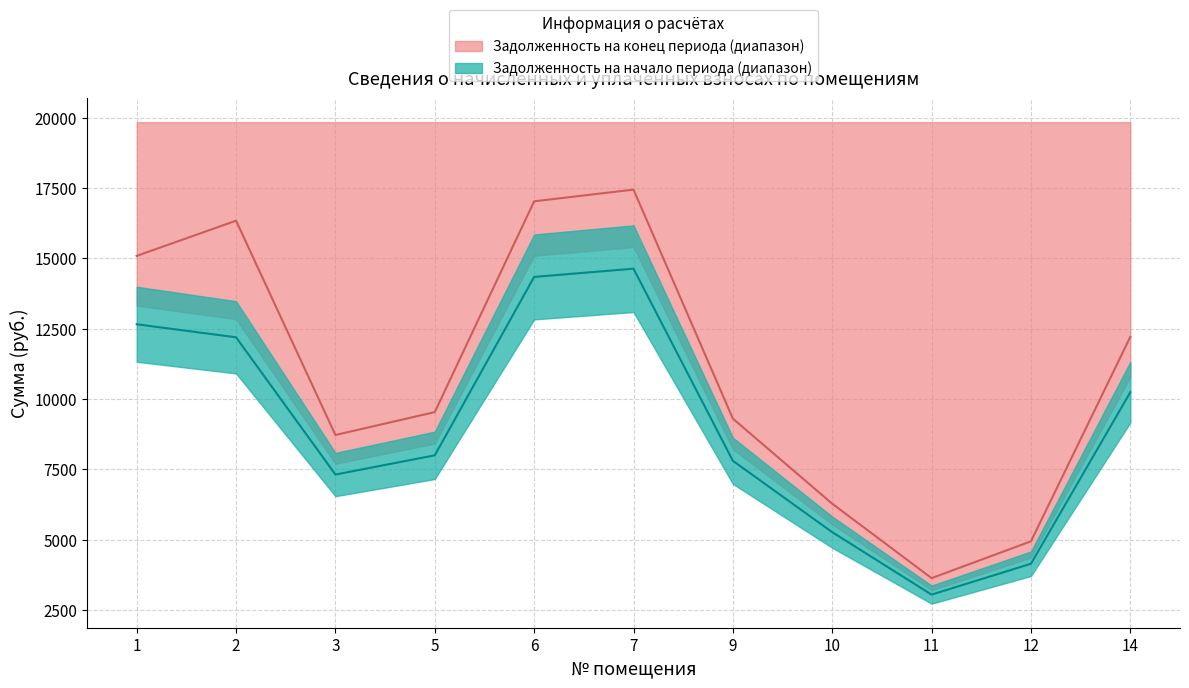

At which category is the sum across all series the highest?

7